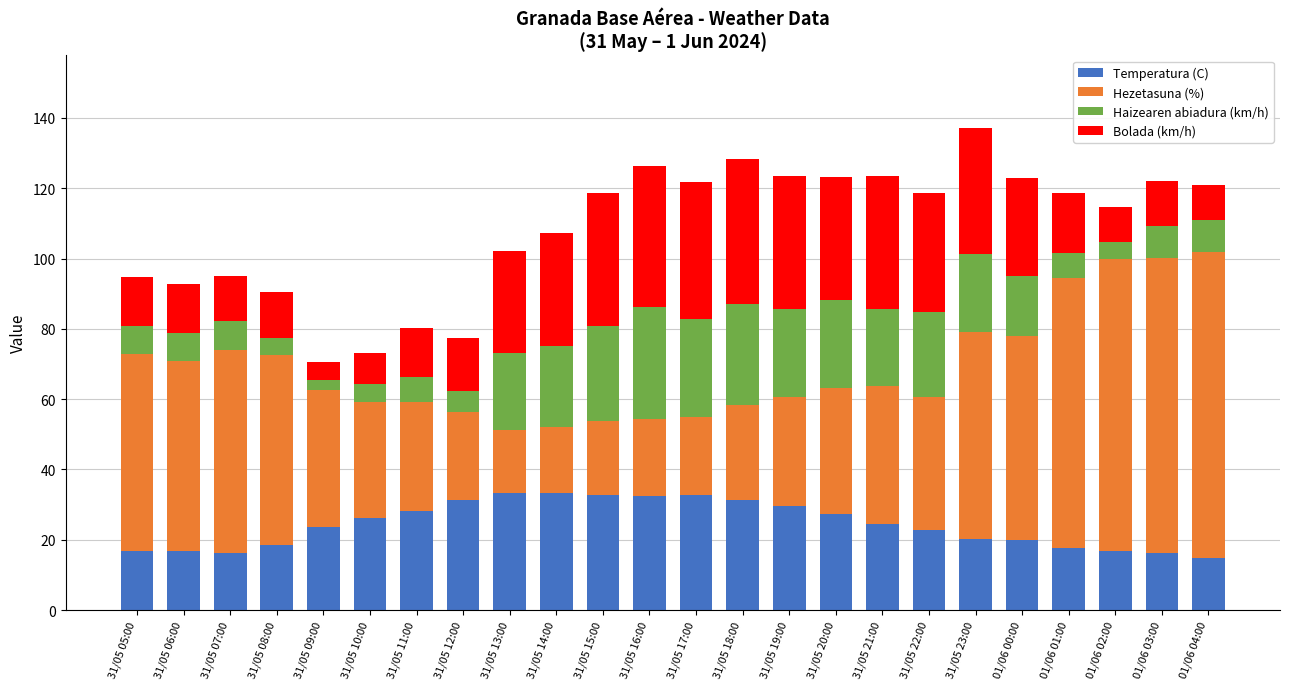

How many bars are there in total?

24